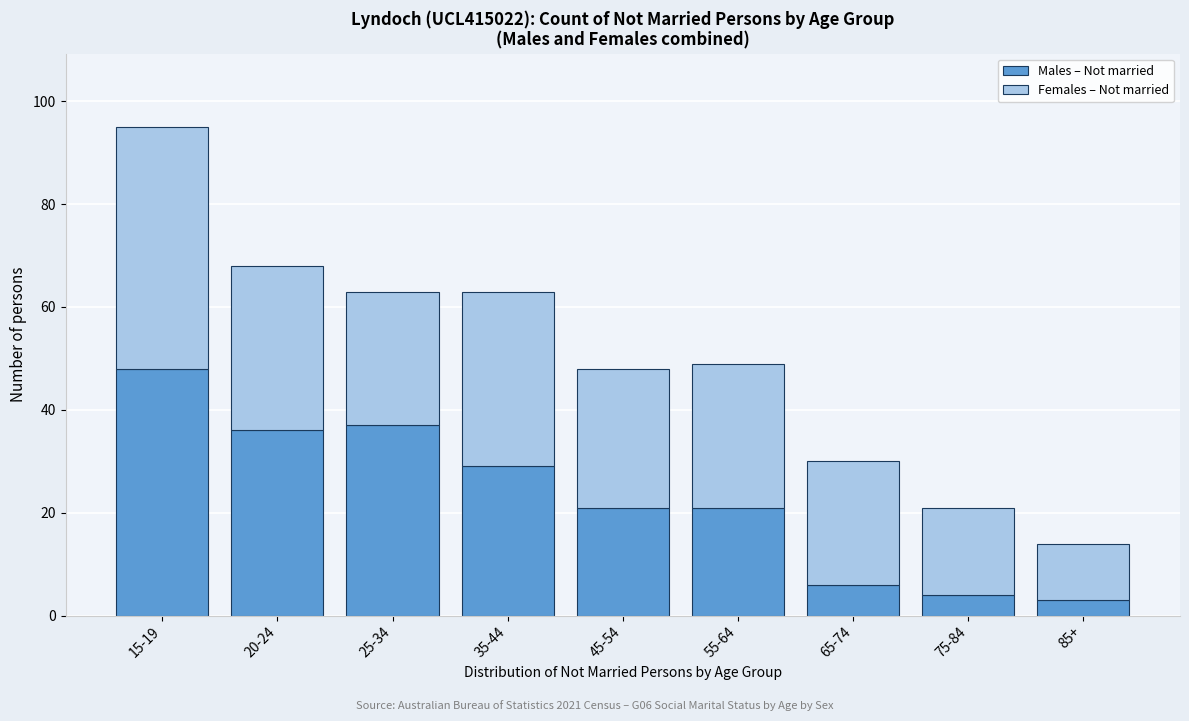

Reading left to right, transcribe the values for Males – Not married.

15-19=48	20-24=36	25-34=37	35-44=29	45-54=21	55-64=21	65-74=6	75-84=4	85+=3